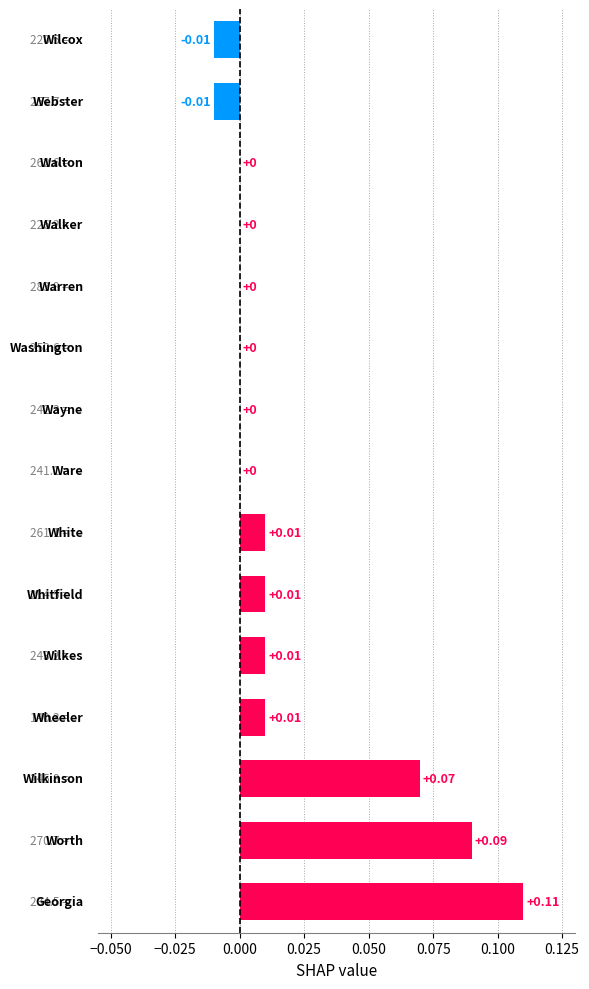

Does the chart contain stacked bars?

No